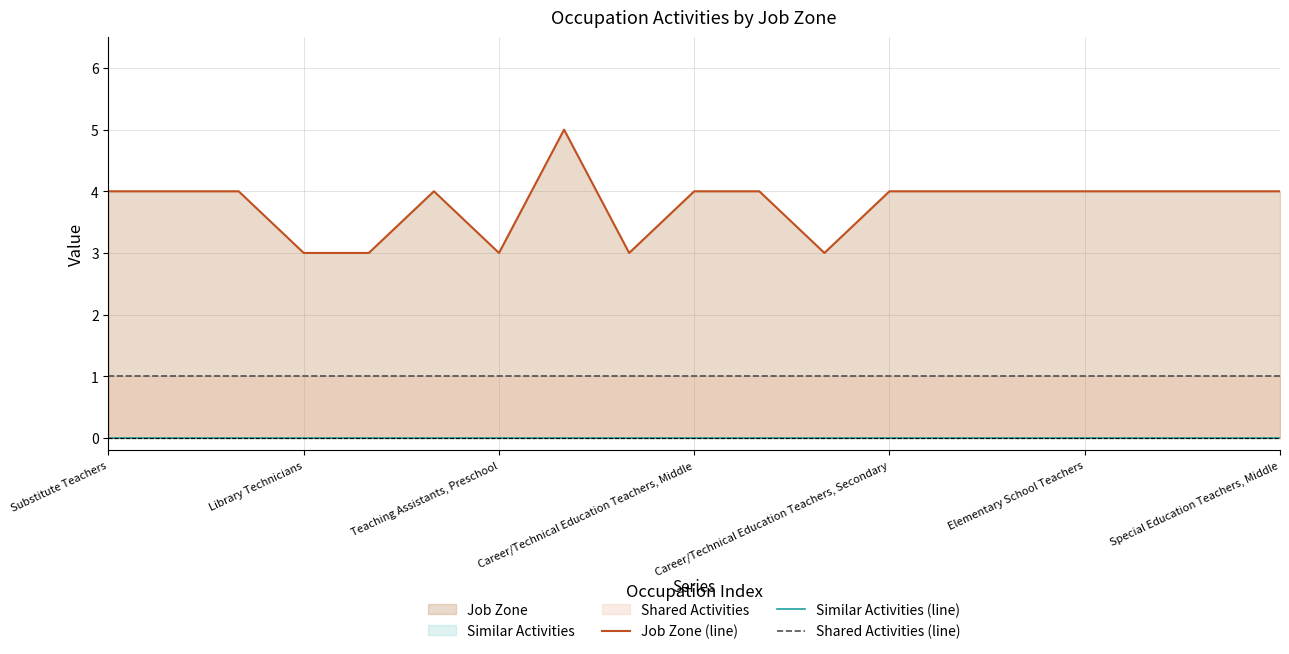

Is the value of Job Zone (line) at Career/Technical Education Teachers, Secondary greater than the value of Similar Activities (line) at Career/Technical Education Teachers, Middle?

Yes